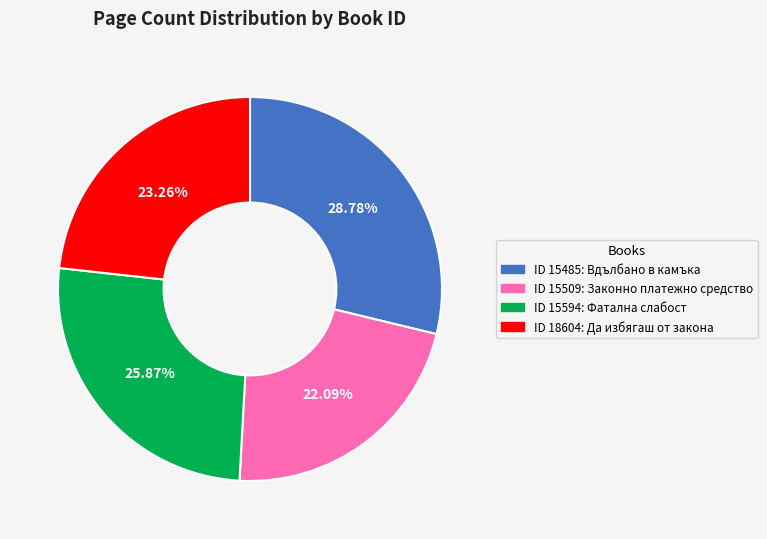

Is there any slice that represents more than half of the pie?

No